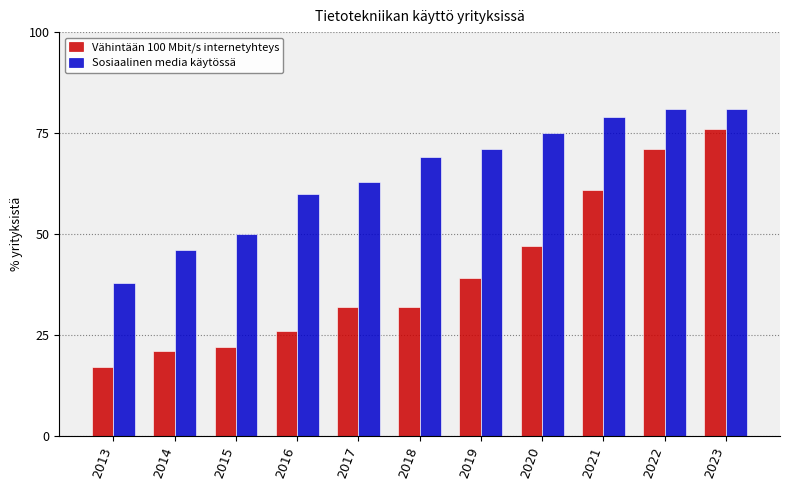

Which series changed the most between 2019 and 2022?

Vähintään 100 Mbit/s internetyhteys